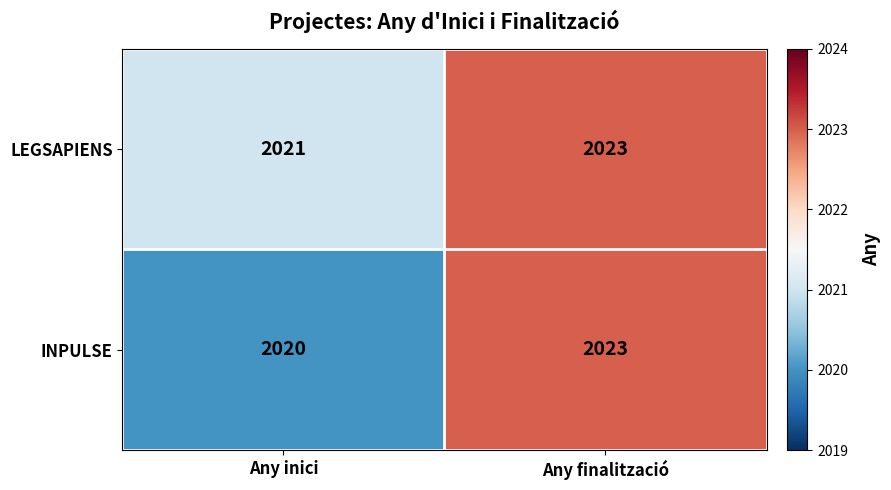

Which series has the largest total across all categories?

LEGSAPIENS